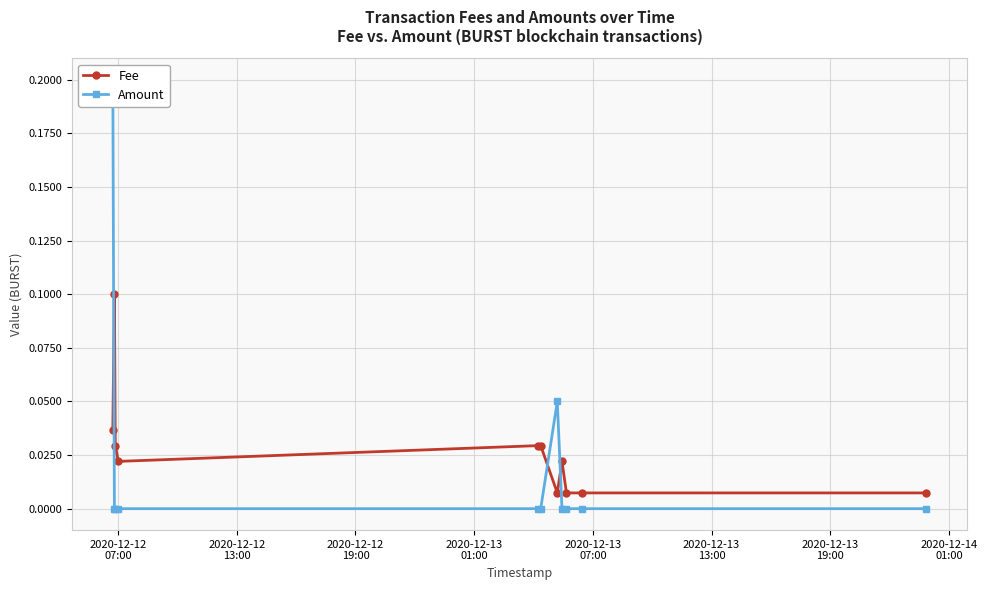

Reading left to right, transcribe all the data shown in this chart.

Fee: 0.0	0.1	0.0	0.0	0.0	0.0	0.0	0.0	0.0	0.0	0.0
Amount: 0.2	0.0	0.0	0.0	0.0	0.0	0.1	0.0	0.0	0.0	0.0